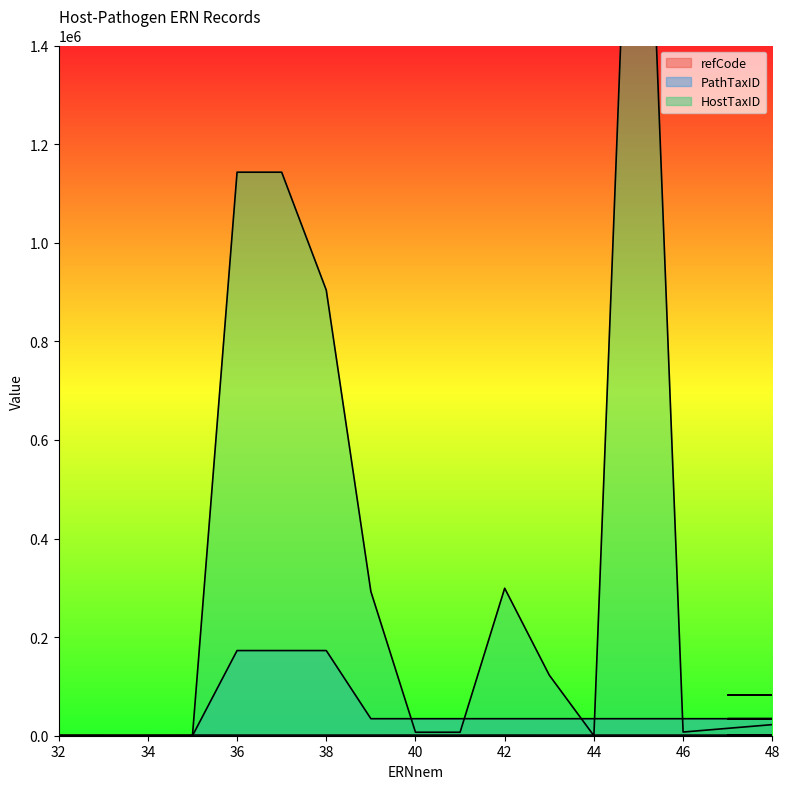

Is it true that HostTaxID equals 2339928 at 45?

True